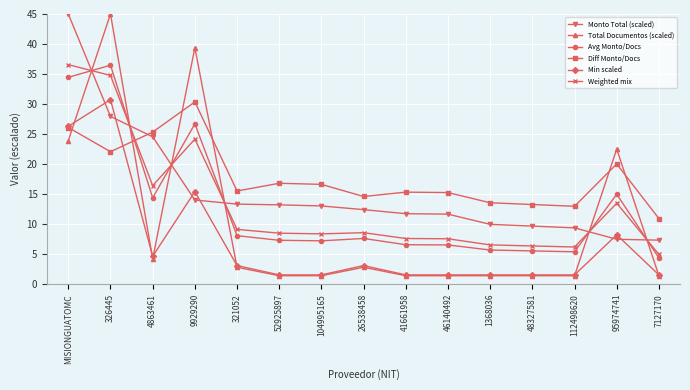

What is the label of the 3rd point from the left?

4863461